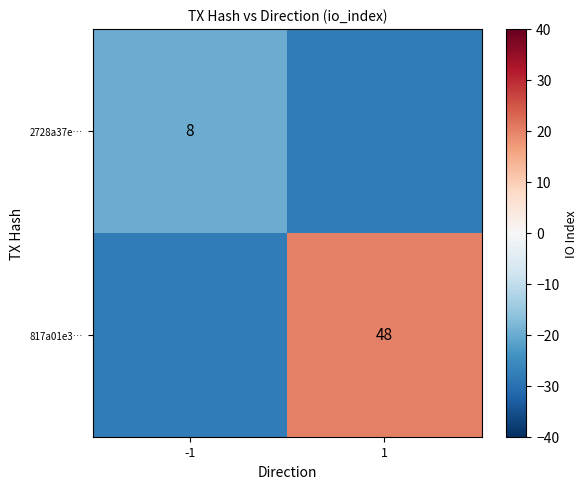

Is the value of 2728a37e… at -1 greater than the value of 817a01e3… at 1?

No